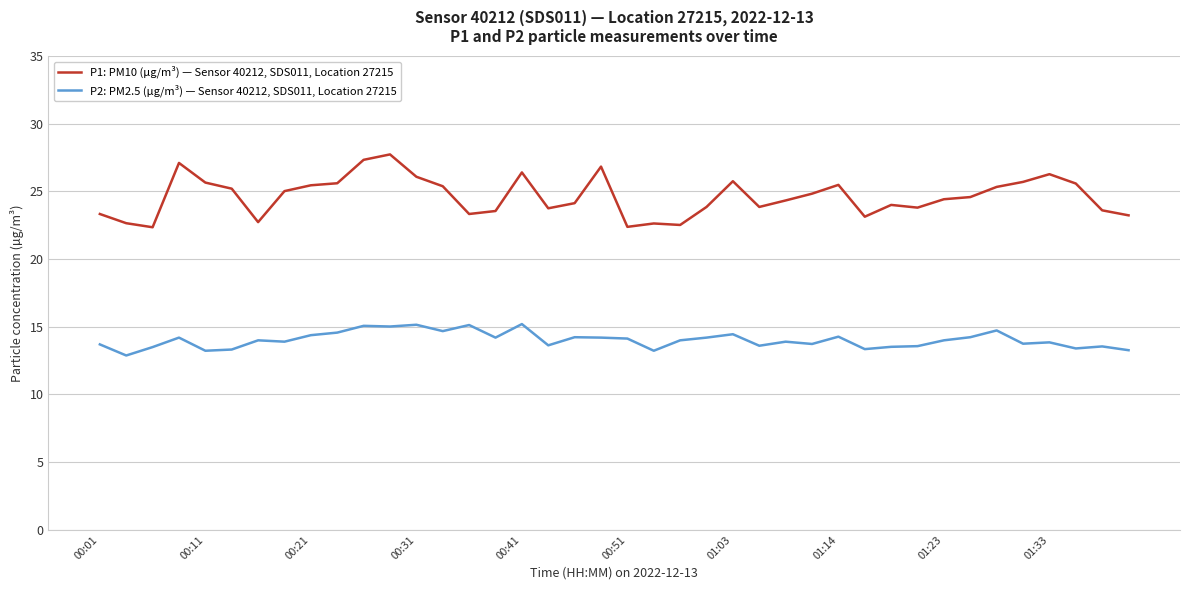

Is this an area chart (filled region under the line)?

No